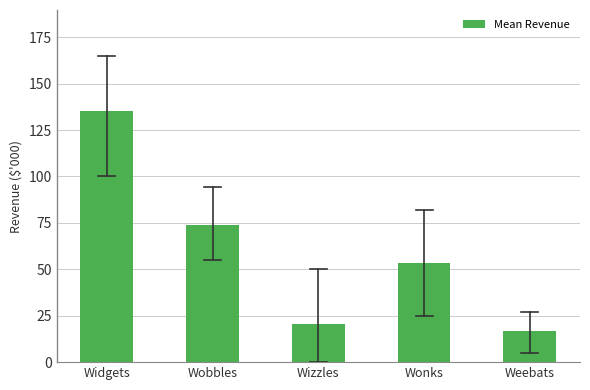

Reading left to right, transcribe all the data shown in this chart.

Widgets=135.3	Wobbles=73.7	Wizzles=20.6	Wonks=53.3	Weebats=16.6